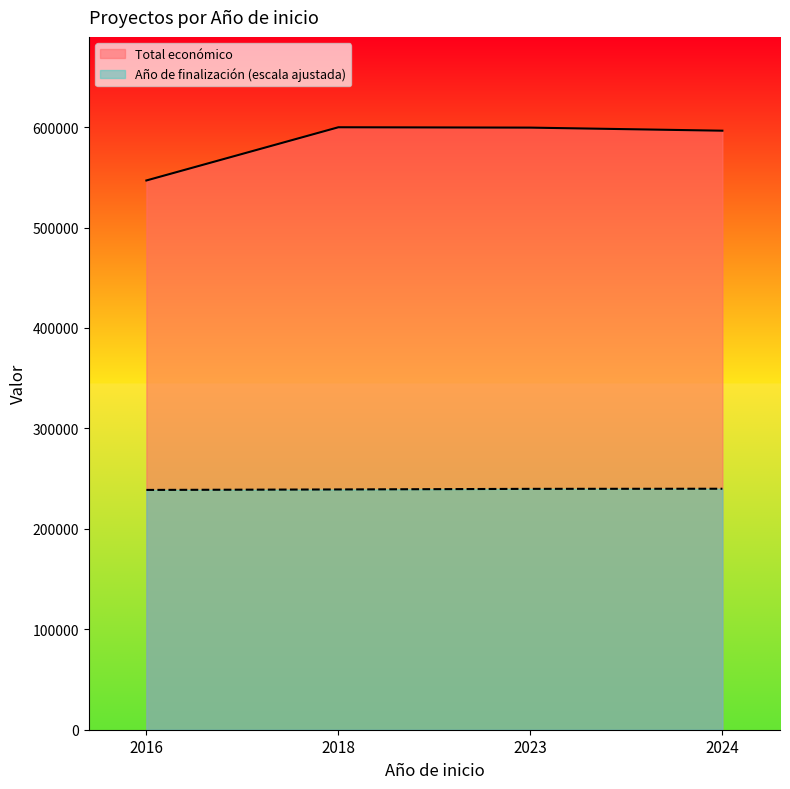

Reading right to left, what are all the values shown in this chart?

Total económico: 596384.0	599444.0	599806.0	546823.0
Año de finalización: 239922.4	239804.0	239211.9	238738.2